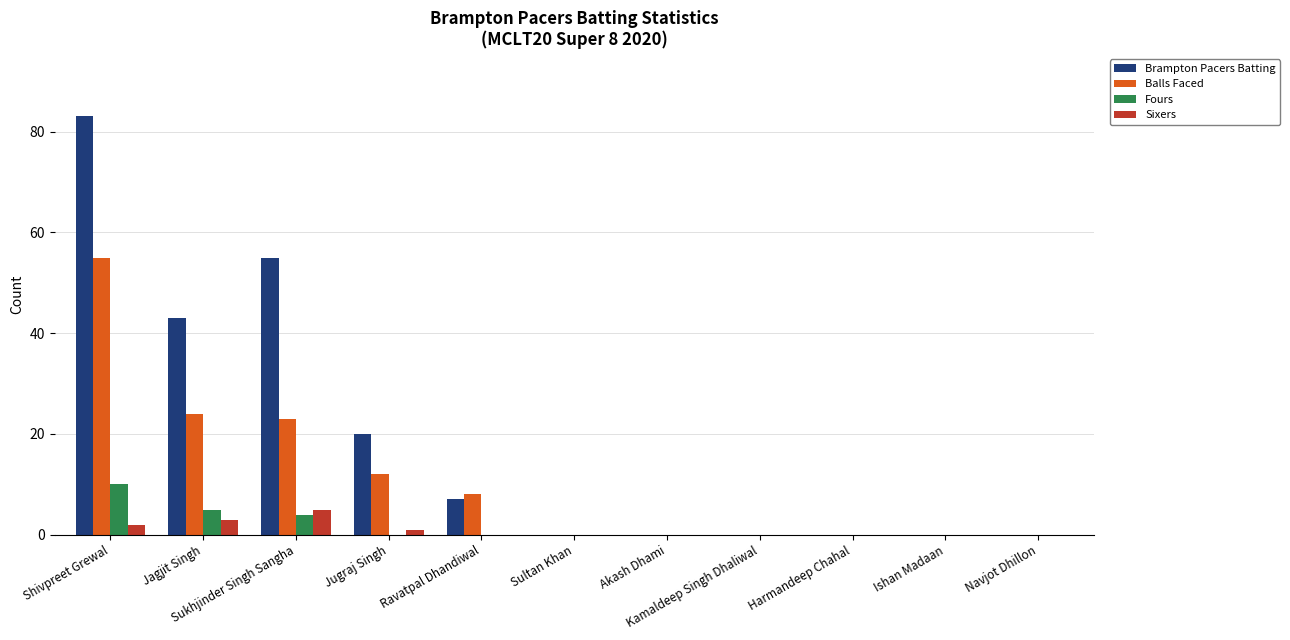

What is the sum of all Brampton Pacers Batting values?

208